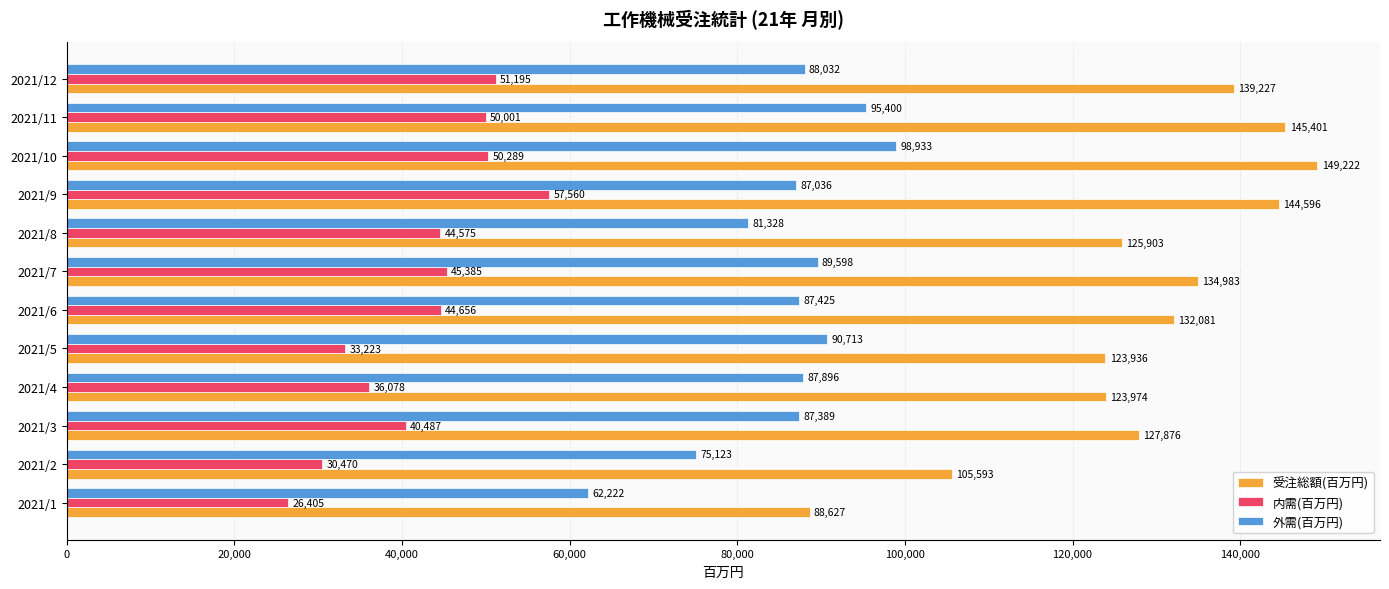

At how many categories does at least one series exceed 56453?

12